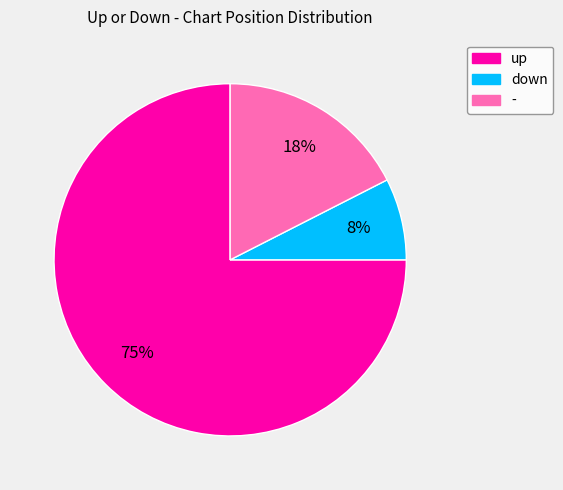

True or false: - accounts for 4% of the total.

False